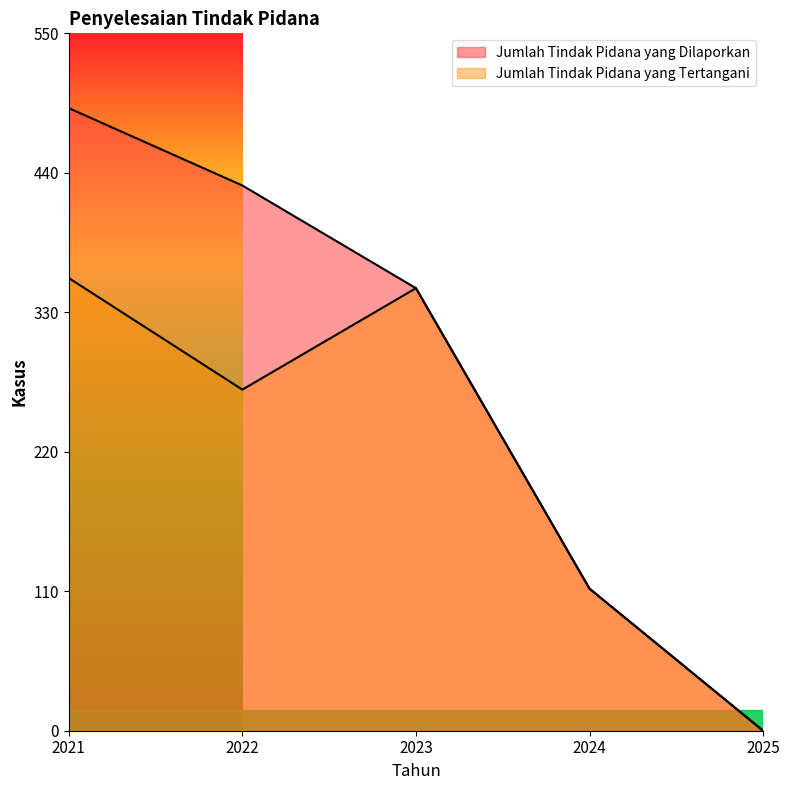

How many data points in Jumlah Tindak Pidana yang Dilaporkan are above 349?

2